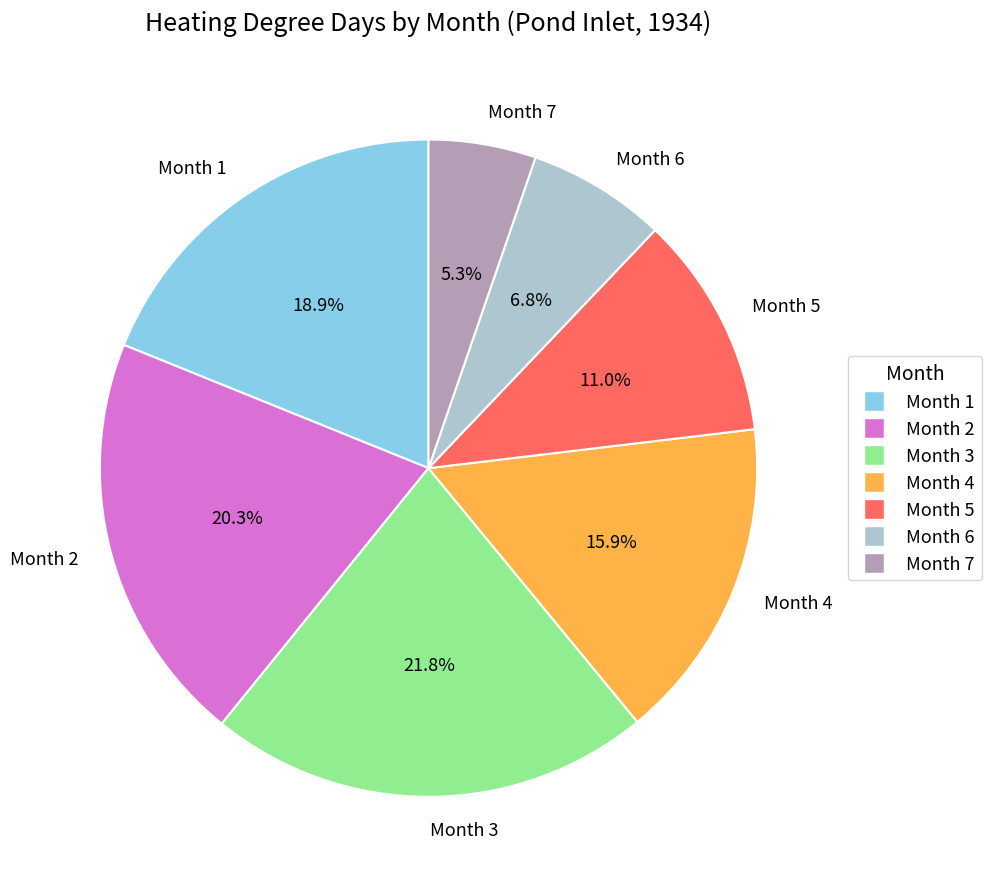

What portion of the pie excludes Month 3?

78.2%